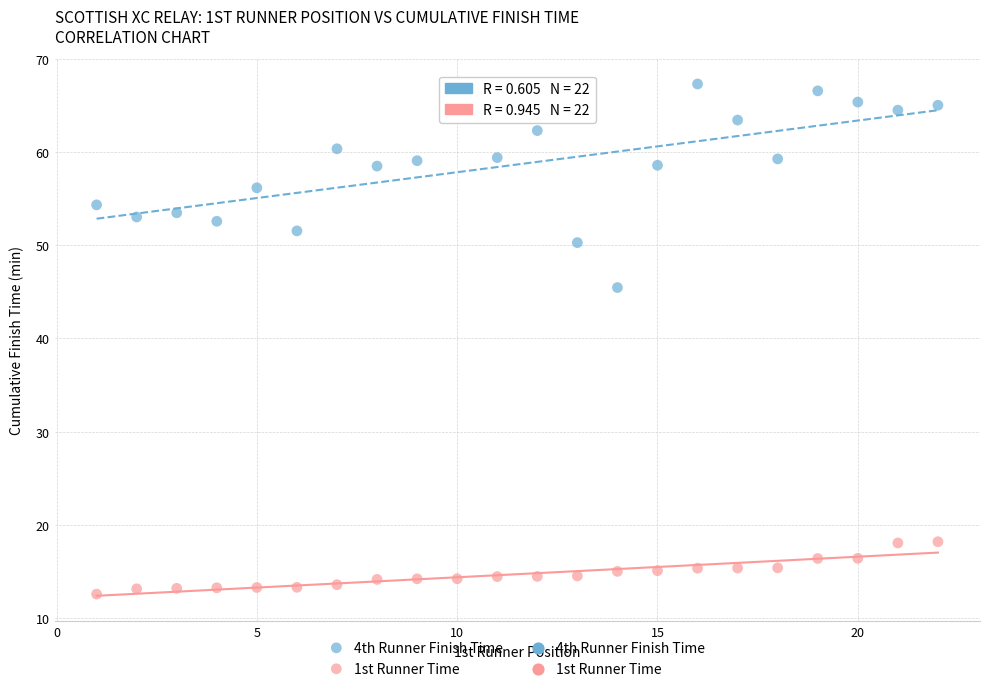

Which series contains the highest Y value?

4th Runner Finish Time